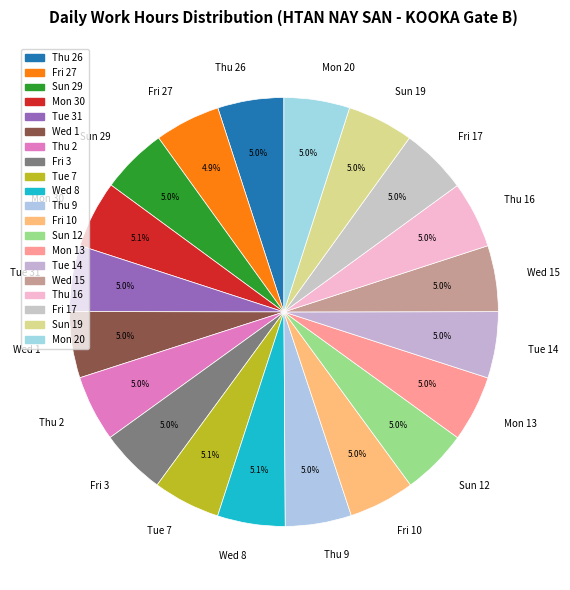

Is the sum of Tue 14 and Tue 31 greater than half?

No